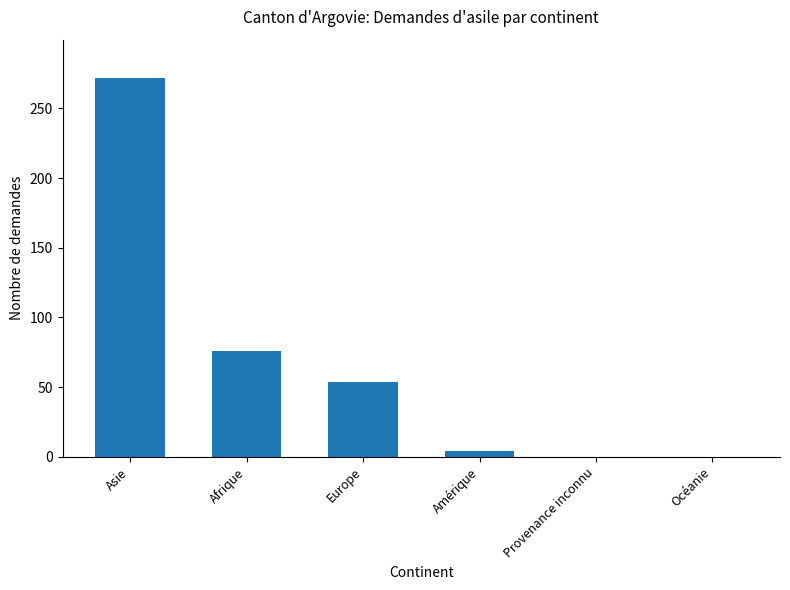

How many data points does each series have?

6